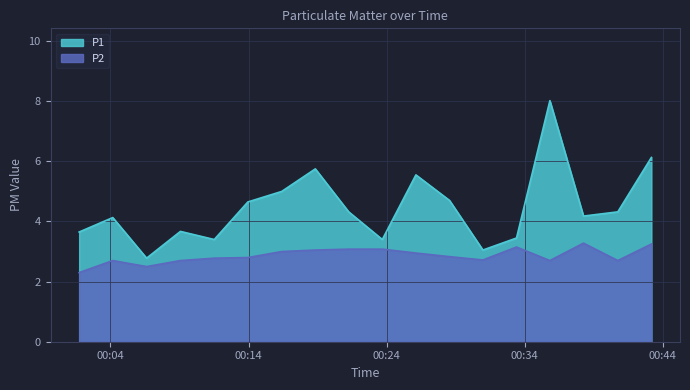

Rank the series by their maximum value, from lowest to highest.

P2, P1